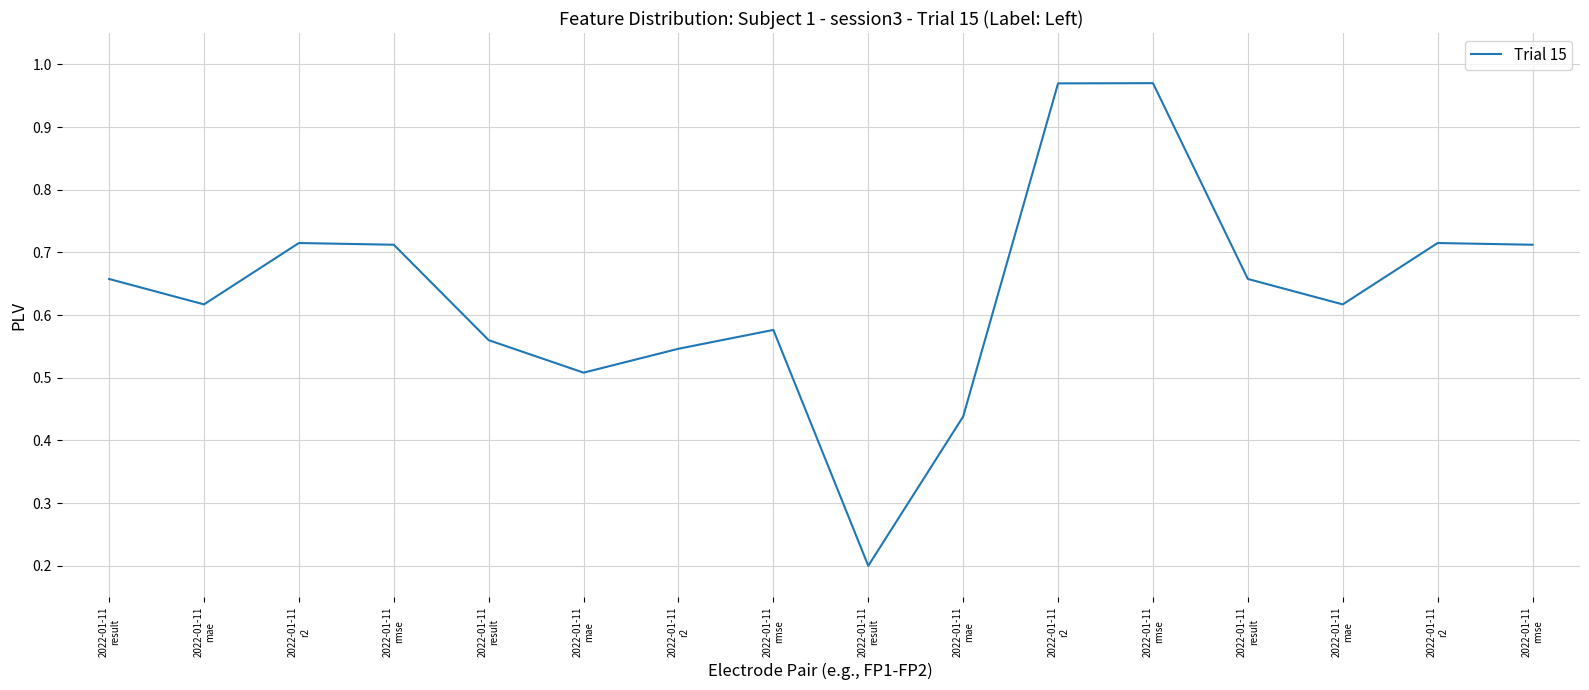

Does the chart display data point markers on the line(s)?

No